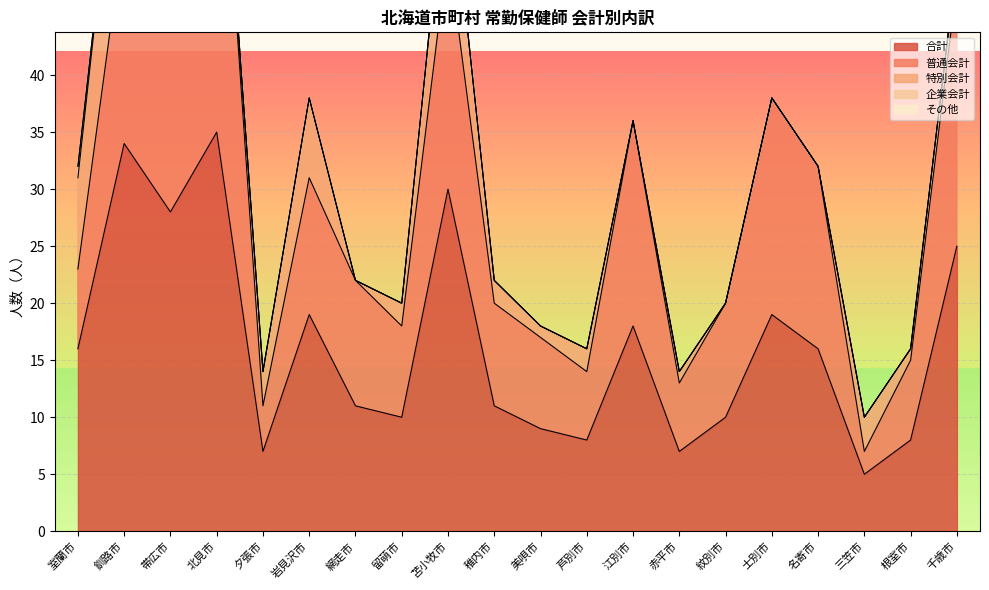

Reading right to left, extract all data points from this chart.

合計: 千歳市=25	根室市=8	三笠市=5	名寄市=16	士別市=19	紋別市=10	赤平市=7	江別市=18	芦別市=8	美唄市=9	稚内市=11	苫小牧市=30	留萌市=10	網走市=11	岩見沢市=19	夕張市=7	北見市=35	帯広市=28	釧路市=34	室蘭市=16
普通会計: 千歳市=23	根室市=7	三笠市=2	名寄市=16	士別市=19	紋別市=10	赤平市=6	江別市=18	芦別市=6	美唄市=8	稚内市=9	苫小牧市=21	留萌市=8	網走市=11	岩見沢市=12	夕張市=4	北見市=35	帯広市=28	釧路市=19	室蘭市=7
特別会計: 千歳市=2	根室市=1	三笠市=3	名寄市=0	士別市=0	紋別市=0	赤平市=1	江別市=0	芦別市=2	美唄市=1	稚内市=2	苫小牧市=9	留萌市=2	網走市=0	岩見沢市=7	夕張市=3	北見市=0	帯広市=0	釧路市=15	室蘭市=8
企業会計: 千歳市=0	根室市=0	三笠市=0	名寄市=0	士別市=0	紋別市=0	赤平市=0	江別市=0	芦別市=0	美唄市=0	稚内市=0	苫小牧市=0	留萌市=0	網走市=0	岩見沢市=0	夕張市=0	北見市=0	帯広市=0	釧路市=0	室蘭市=1
その他: 千歳市=0	根室市=0	三笠市=0	名寄市=0	士別市=0	紋別市=0	赤平市=0	江別市=0	芦別市=0	美唄市=0	稚内市=0	苫小牧市=0	留萌市=0	網走市=0	岩見沢市=0	夕張市=0	北見市=0	帯広市=0	釧路市=0	室蘭市=0